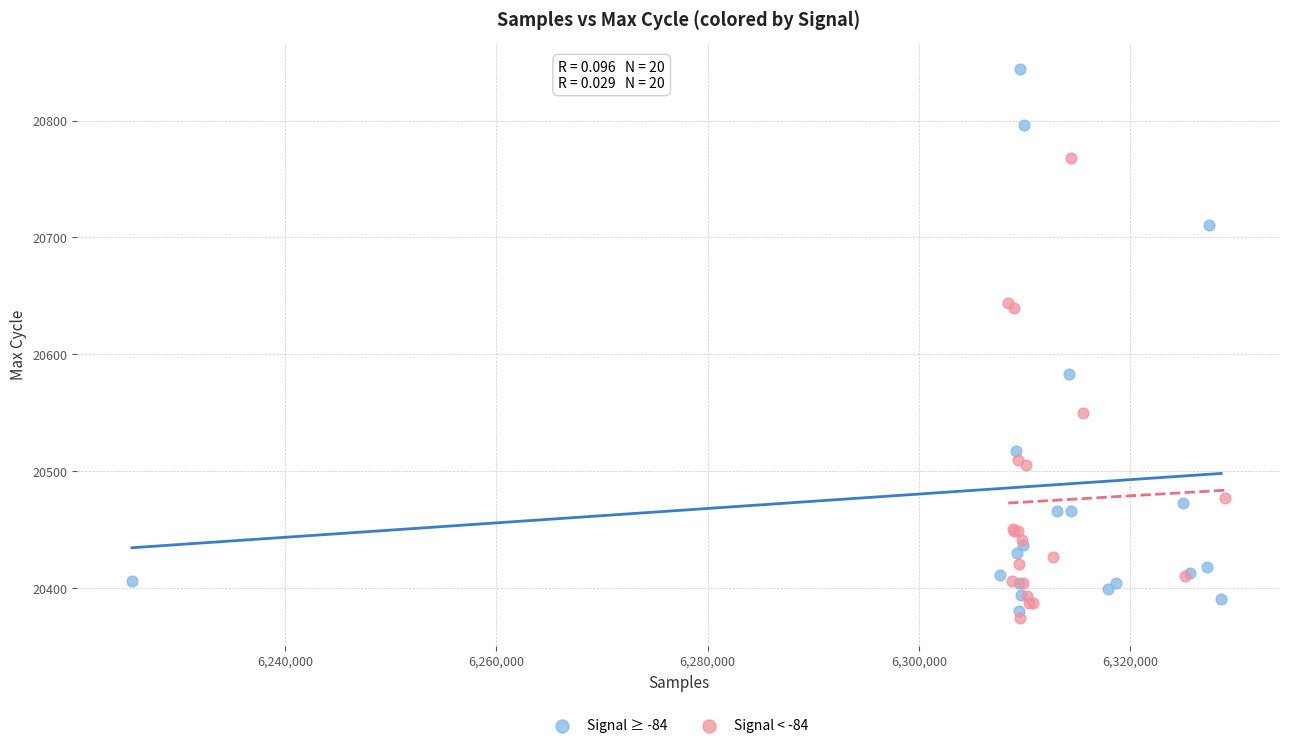

Which series reaches the minimum Y coordinate?

Signal < -84